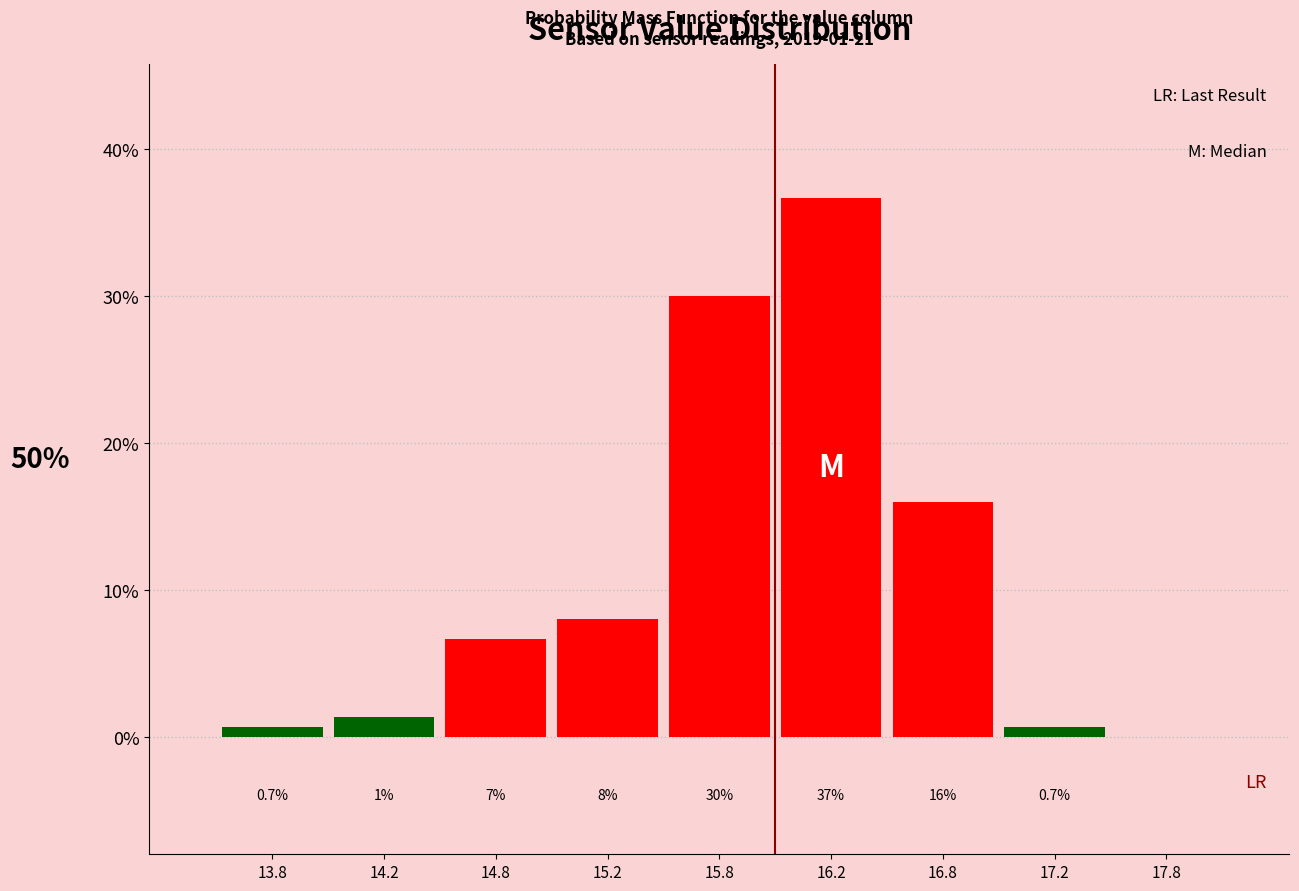

Which range on the x-axis has the tallest bar?

16.0 to 16.5